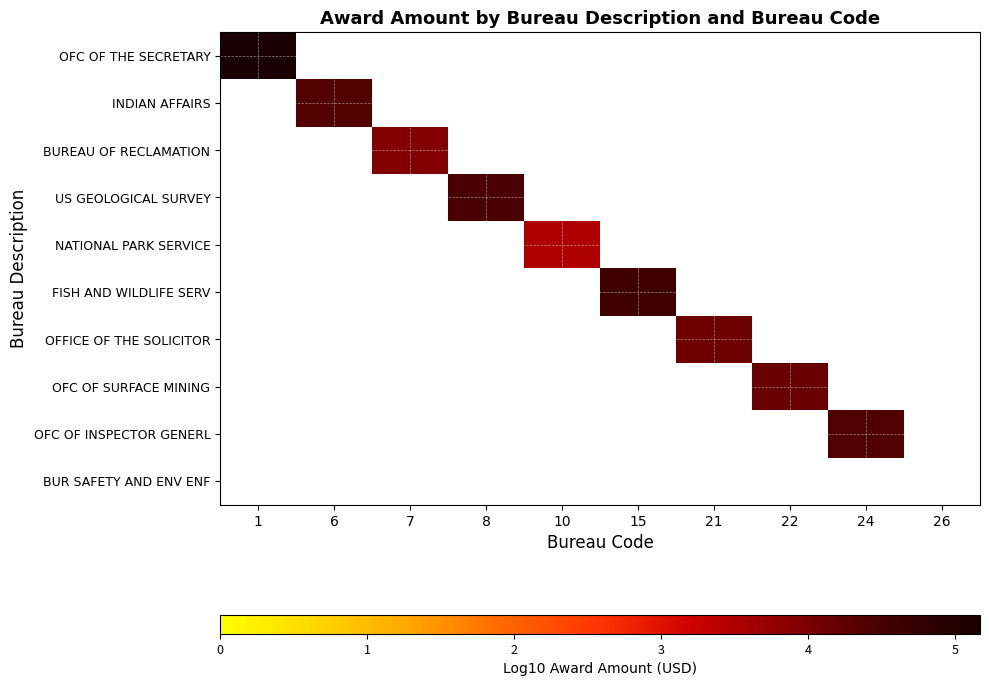

Which label corresponds to the smallest value in the chart?

10